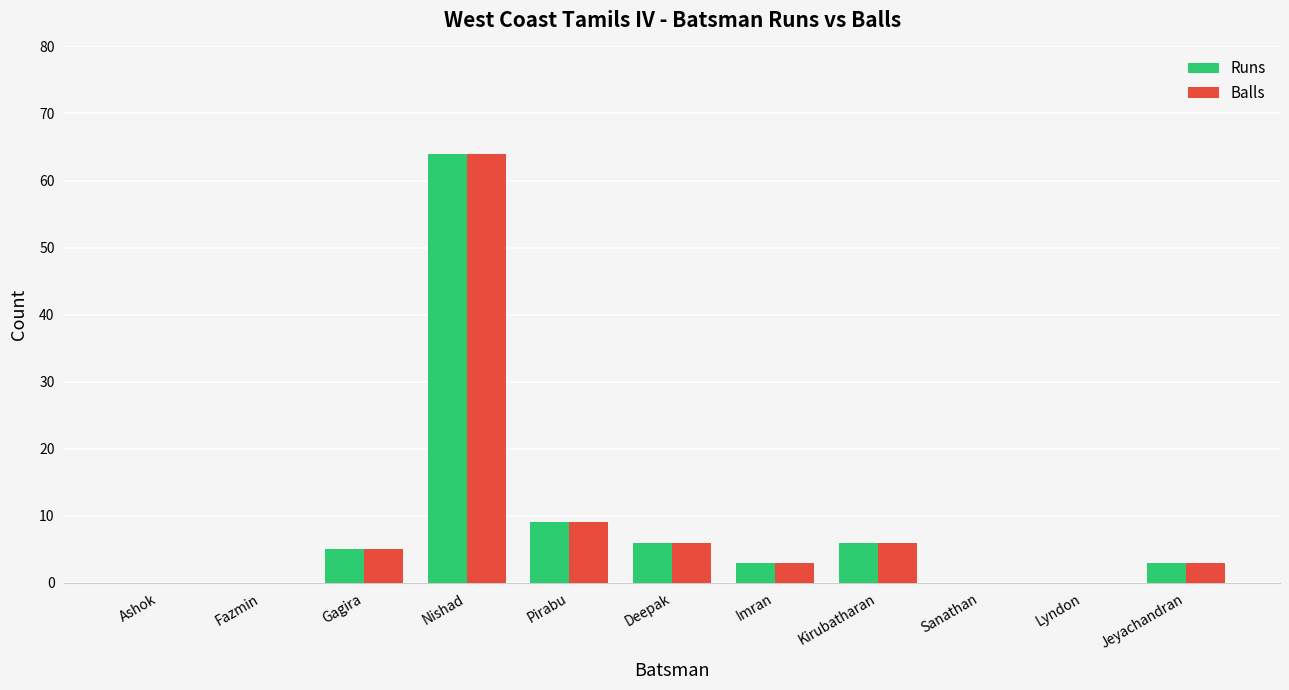

Is it true that Balls equals 6 at Kirubatharan?

True